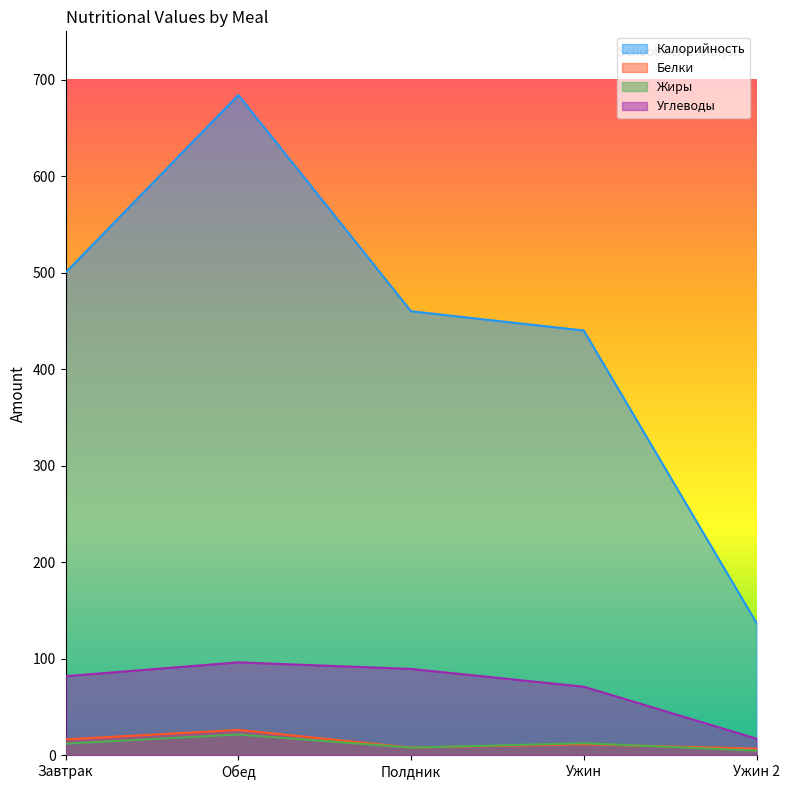

What is the label of the 4th point from the left?

Ужин